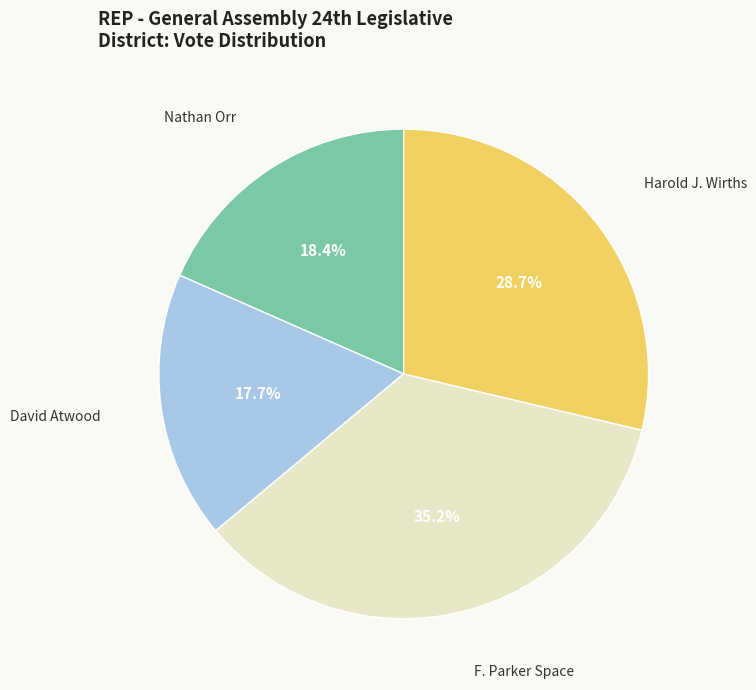

To the nearest percent, what portion does F. Parker Space represent?

35%